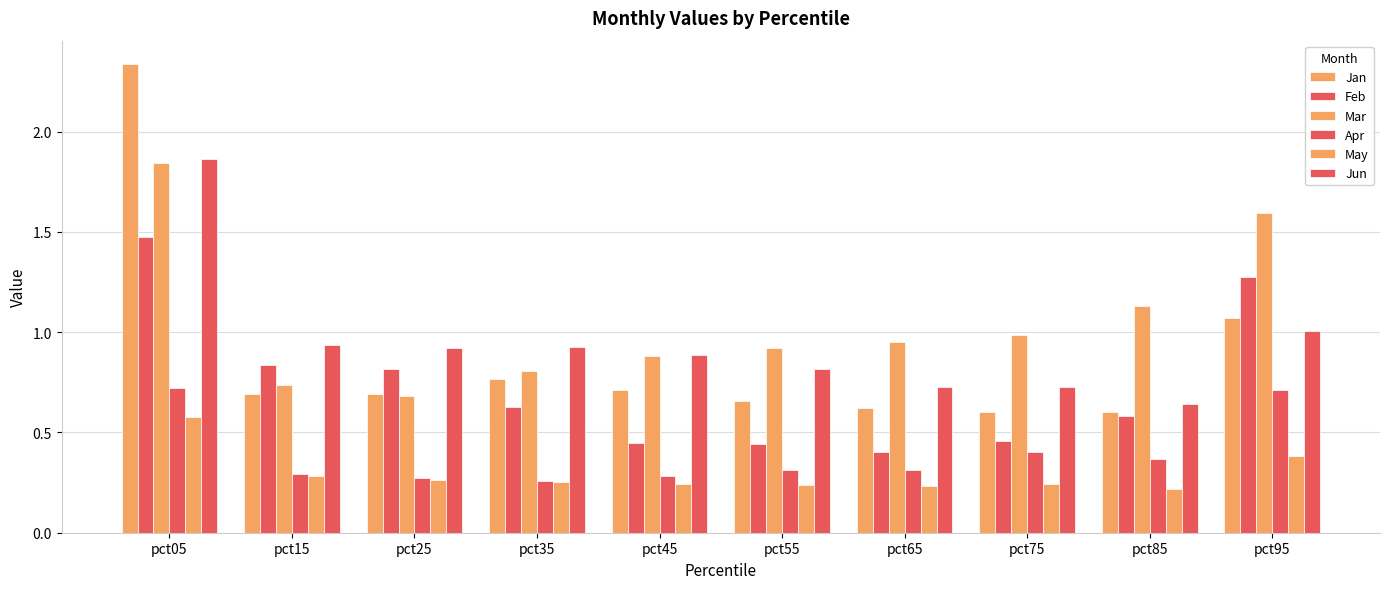

Reading left to right, extract all data points from this chart.

Jan: 2.3	0.7	0.7	0.8	0.7	0.7	0.6	0.6	0.6	1.1
Feb: 1.5	0.8	0.8	0.6	0.4	0.4	0.4	0.5	0.6	1.3
Mar: 1.8	0.7	0.7	0.8	0.9	0.9	0.9	1.0	1.1	1.6
Apr: 0.7	0.3	0.3	0.3	0.3	0.3	0.3	0.4	0.4	0.7
May: 0.6	0.3	0.3	0.3	0.2	0.2	0.2	0.2	0.2	0.4
Jun: 1.9	0.9	0.9	0.9	0.9	0.8	0.7	0.7	0.6	1.0